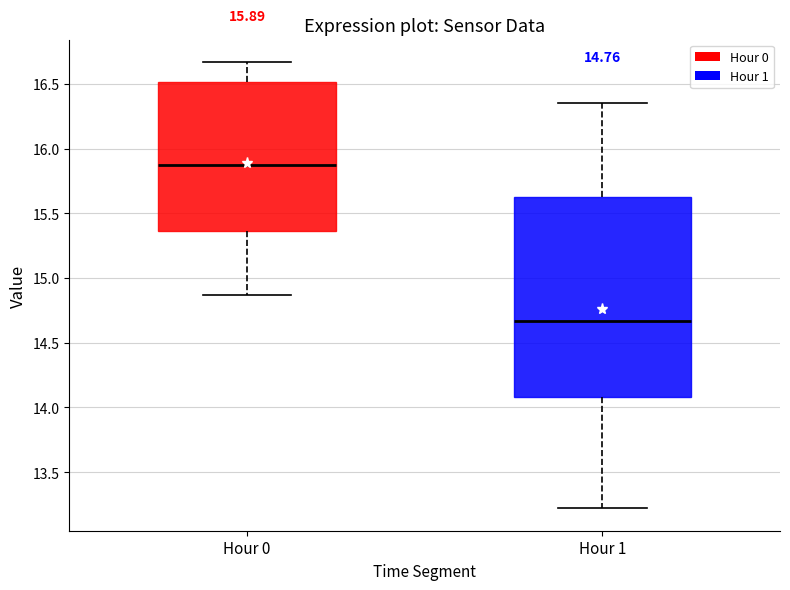

Which box has the lowest median line?

Hour 1